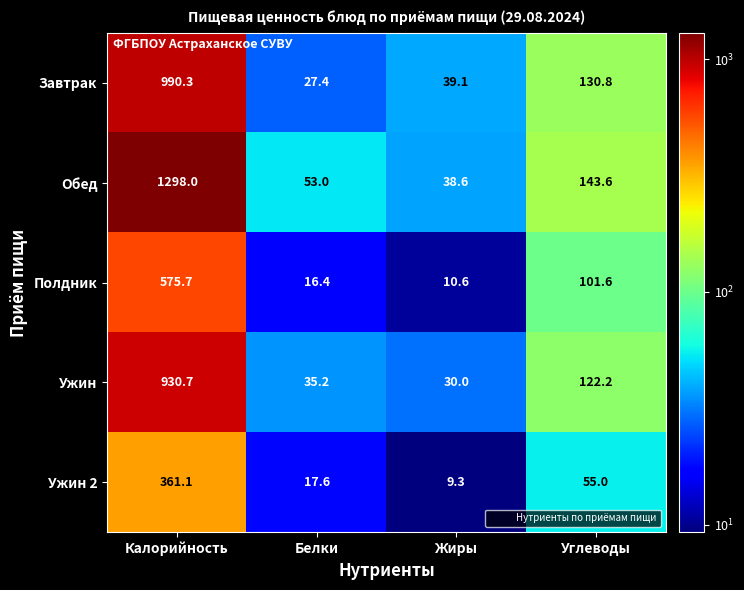

Which category has the lowest value in the Полдник series?

Жиры